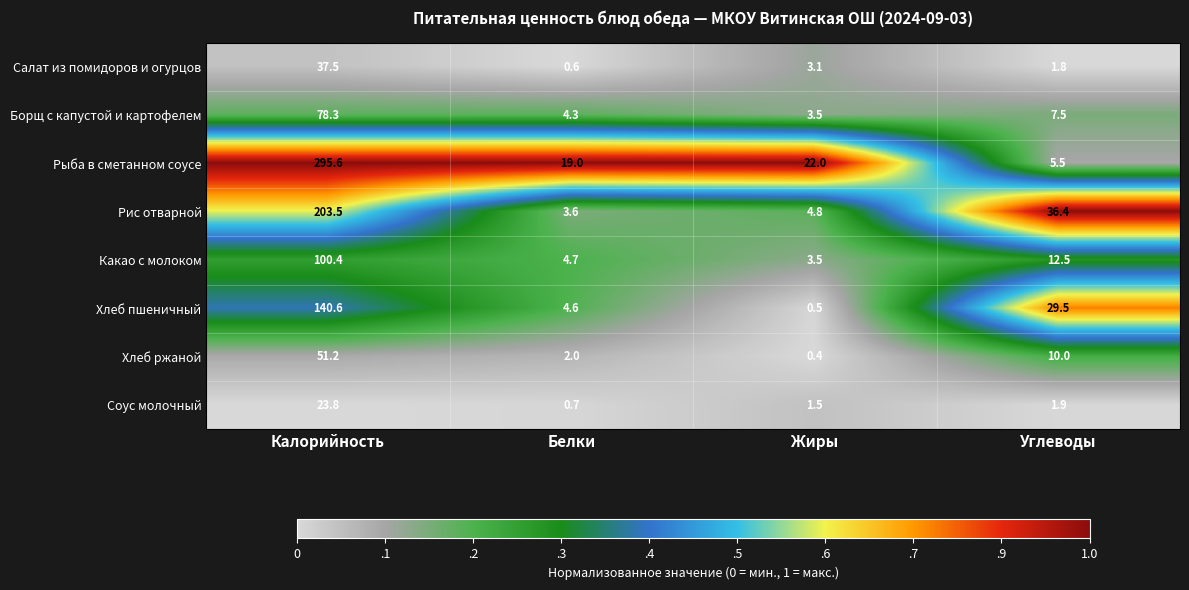

What is the difference between the maximum and minimum values in the Рис отварной series?

199.9